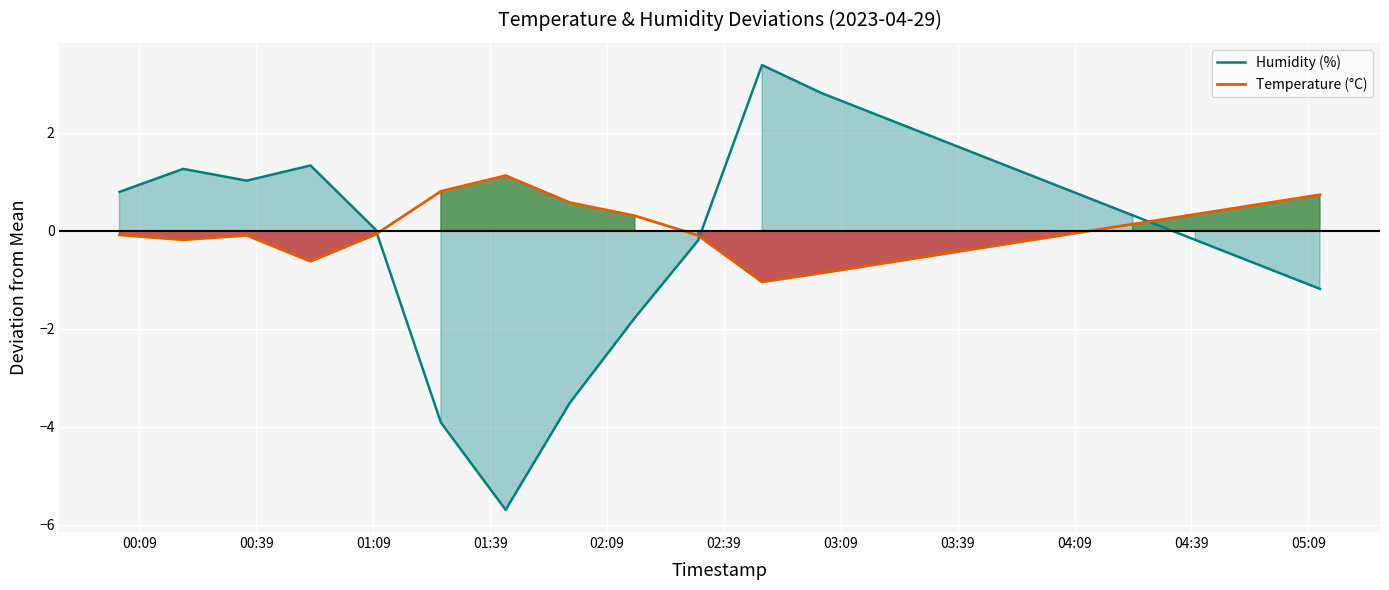

What is the maximum value for Humidity (%)?

3.4